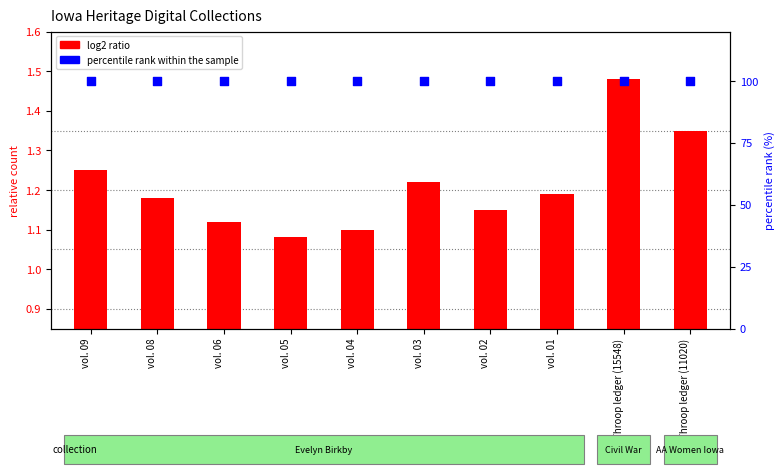

At which category is the sum across all series the highest?

Throop ledger (15548)